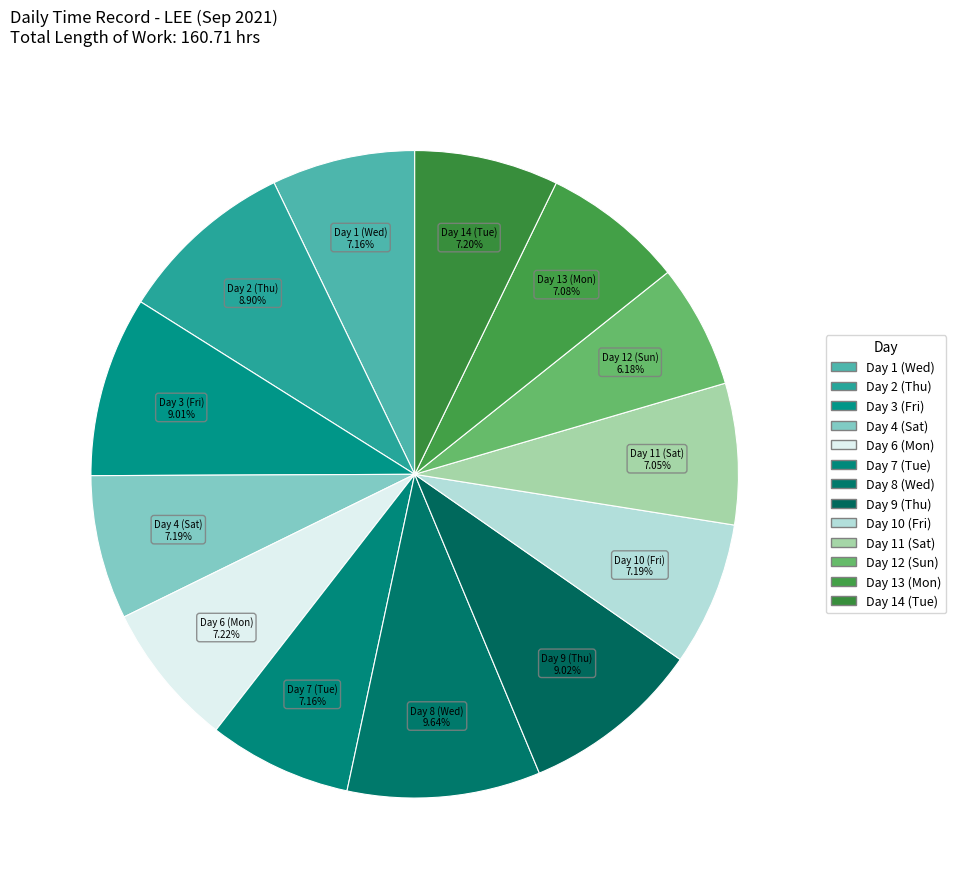

Between Day 10 (Fri) and Day 13 (Mon), which is larger?

Day 10 (Fri)